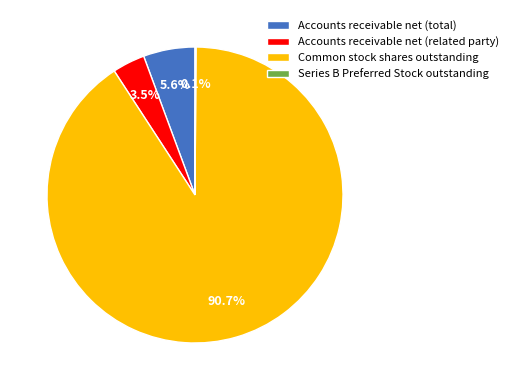

To the nearest percent, what is the combined percentage of Accounts receivable net (related party) and Common stock shares outstanding?

94%